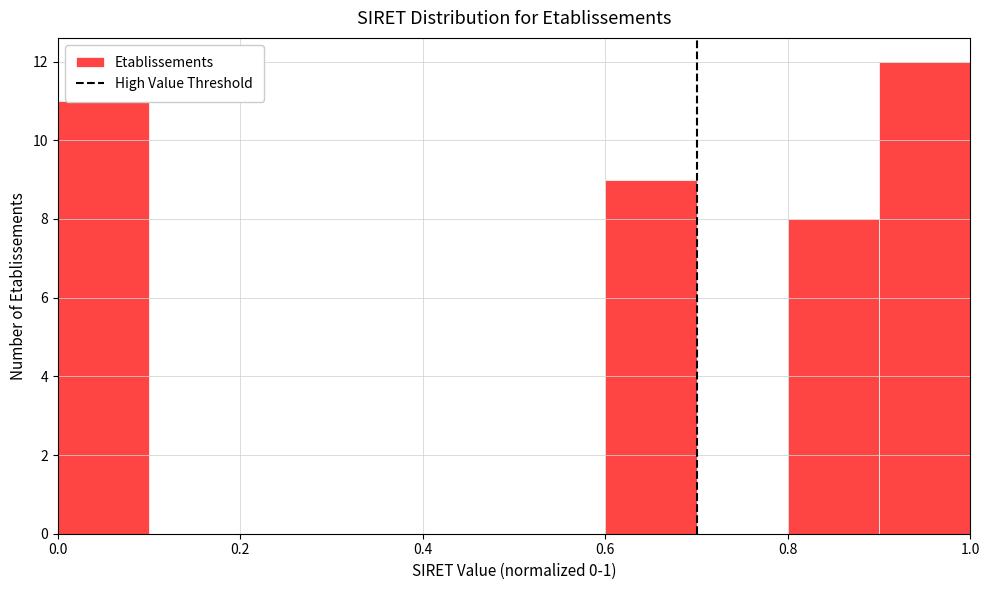

What is the height of the bar covering 0.6 to 0.7 on the x-axis? The values are not printed on the chart, so give them approximately, as read against the axis.

9